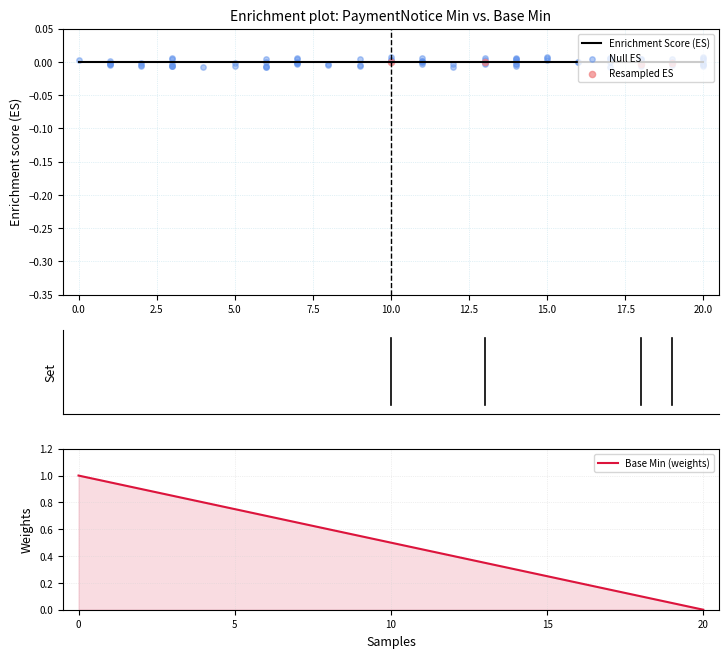

Which series has the widest spread of Y values?

Min